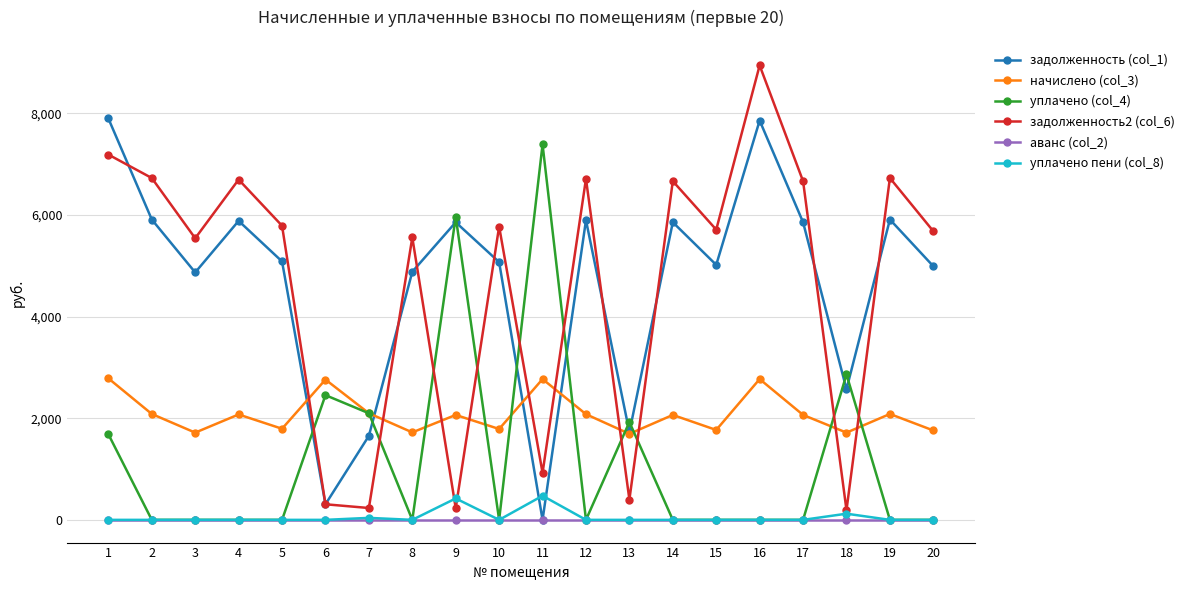

Is the value of уплачено пени (col_8) at 6 greater than the value of уплачено (col_4) at 9?

No